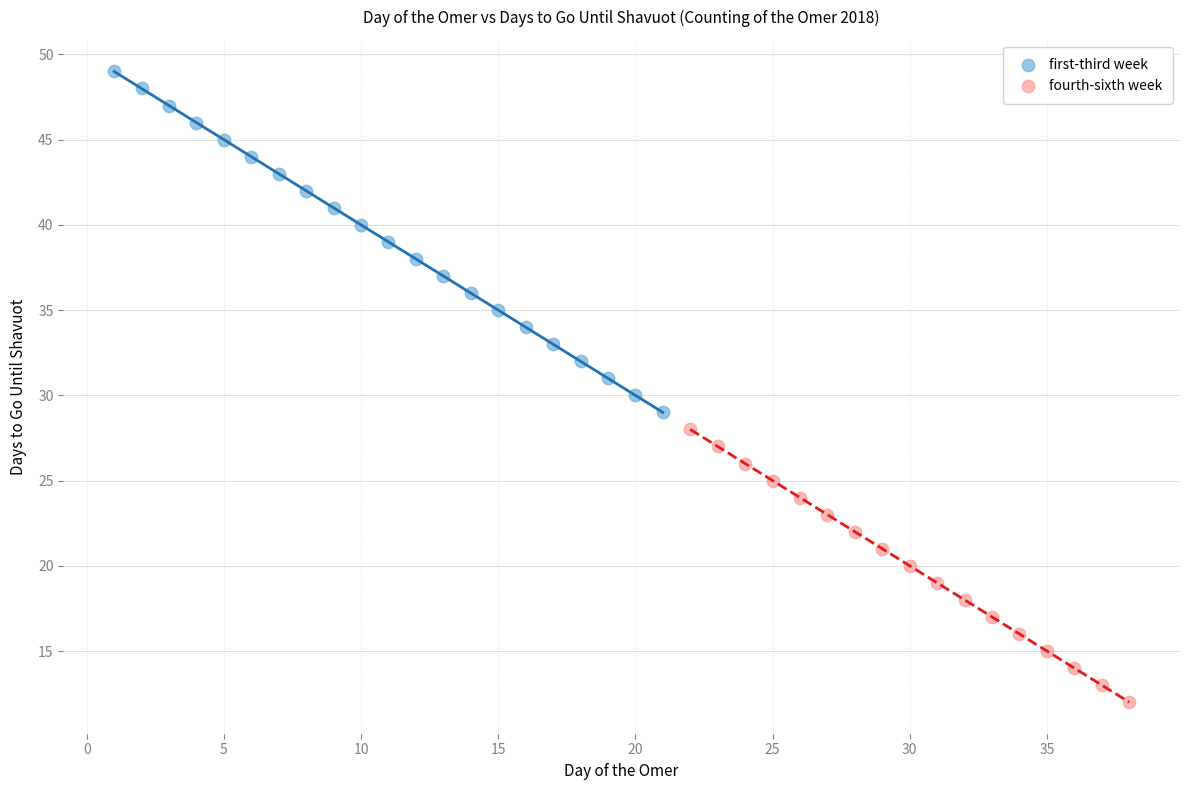

Which series has the widest spread of Y values?

first-third week